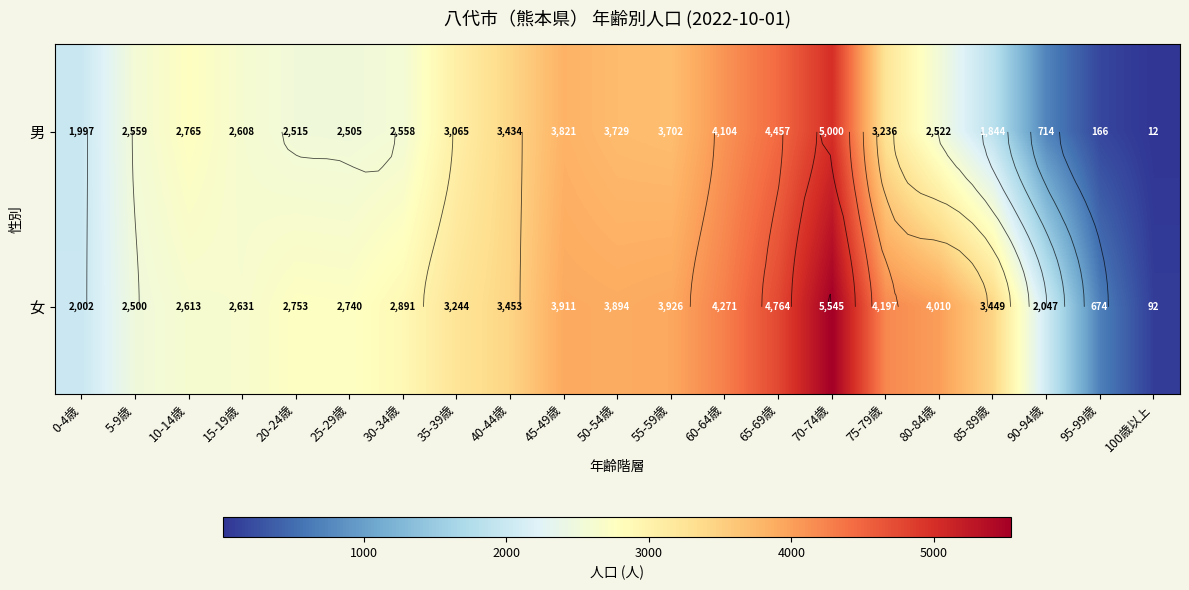

Which category has the highest value across all series?

70-74歳